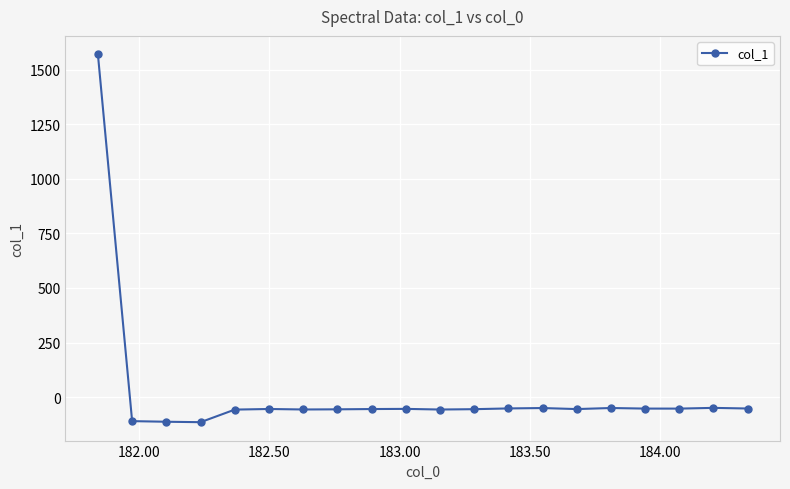

What is the value of the 3rd point from the left?

-113.5